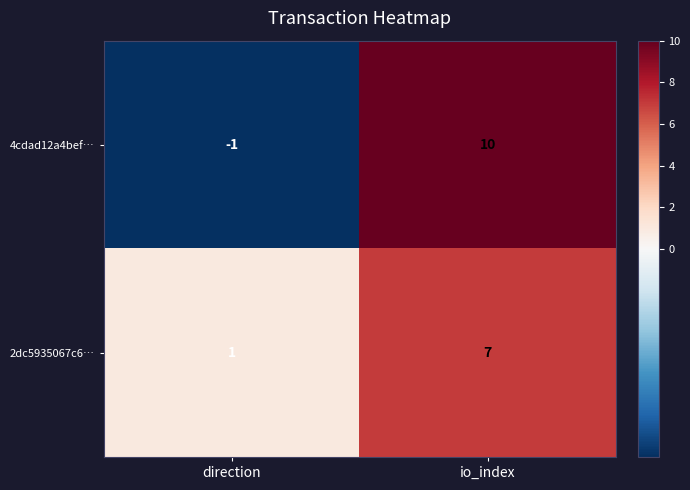

Read the 4cdad12a4bef… value at io_index, to the nearest 5.

10